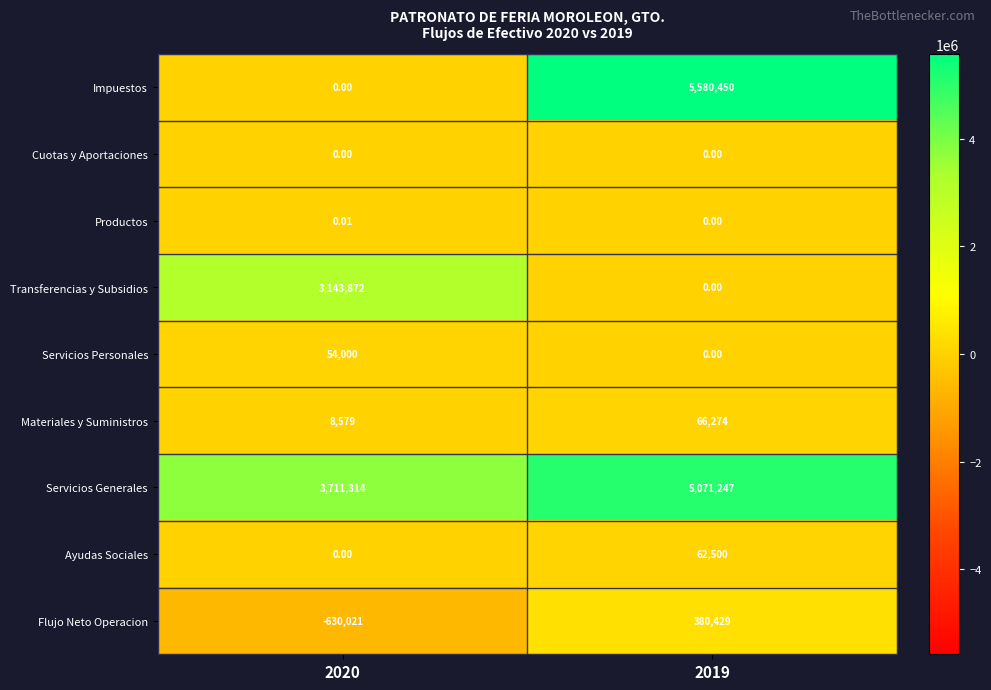

Which series has the widest spread of values?

Impuestos